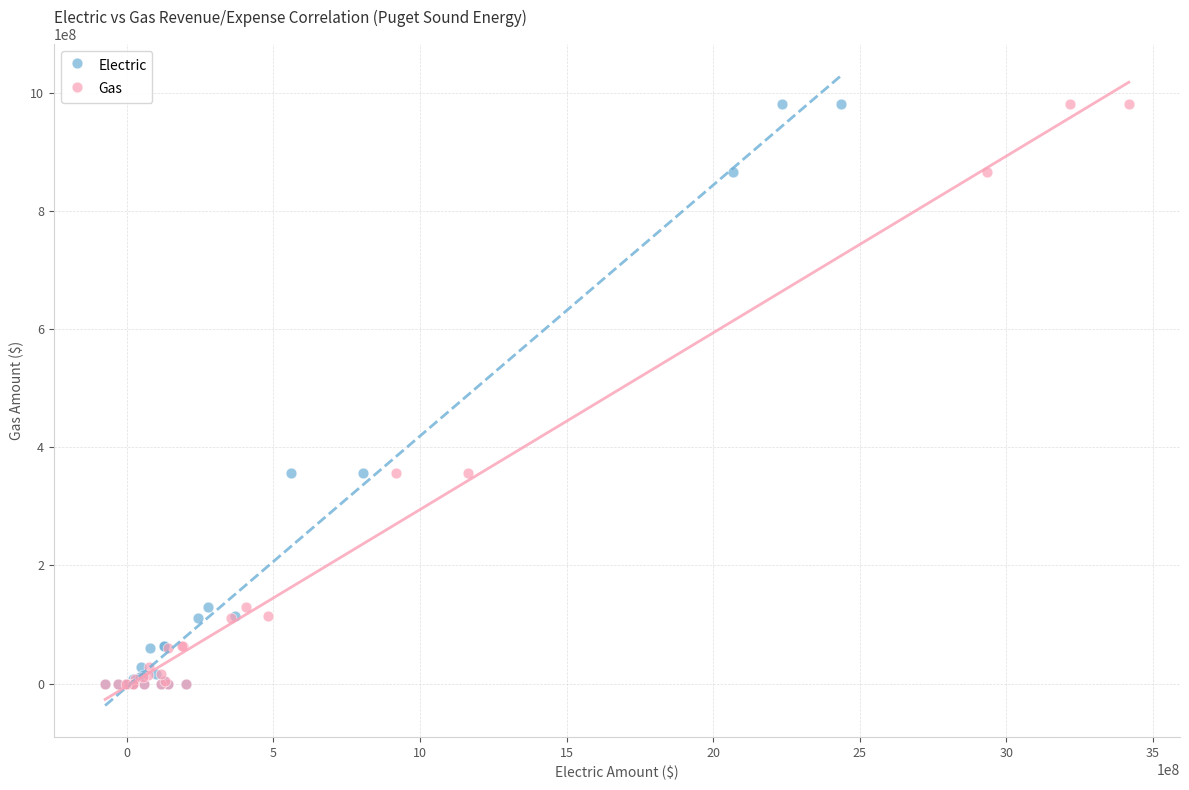

What are all the series names shown in the legend?

Electric, Gas